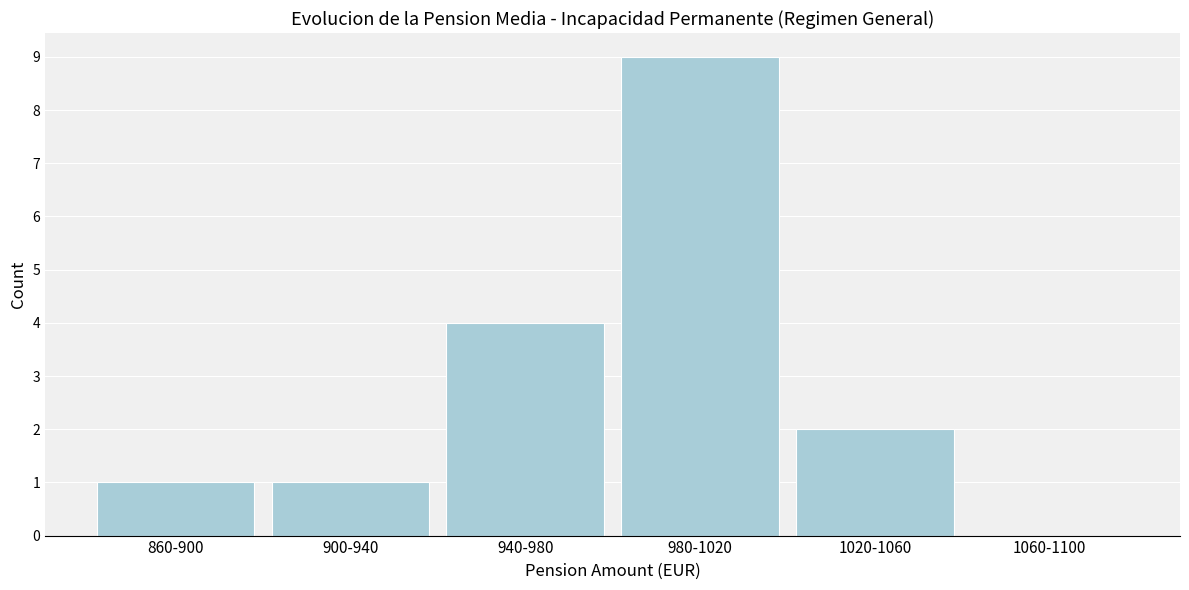

Reading left to right, list all the values displayed in this chart.

860-900=1	900-940=1	940-980=4	980-1020=9	1020-1060=2	1060-1100=0